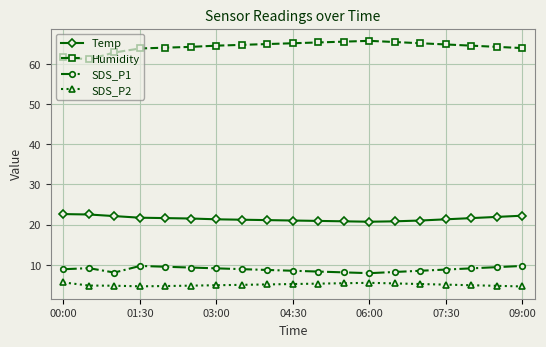

In Humidity, how many points are higher than both neighbors (excluding endpoints)?

1